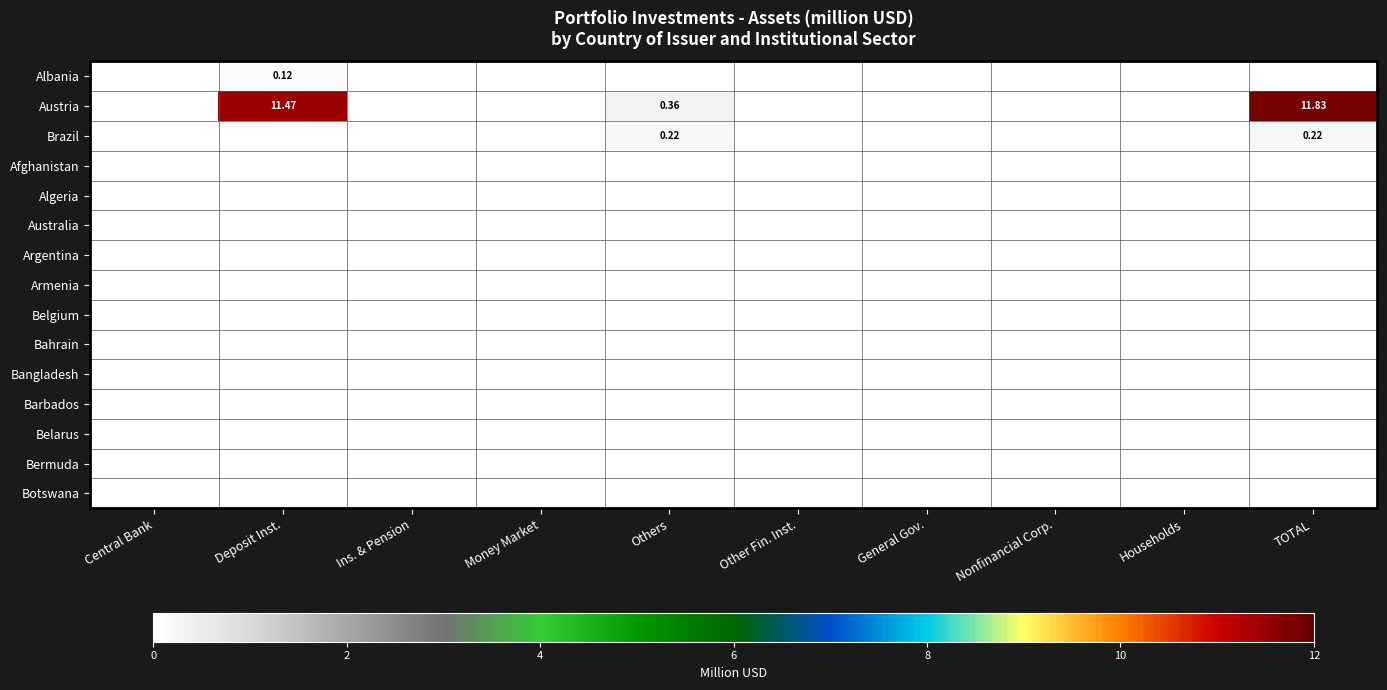

How many series are shown in this chart?

15